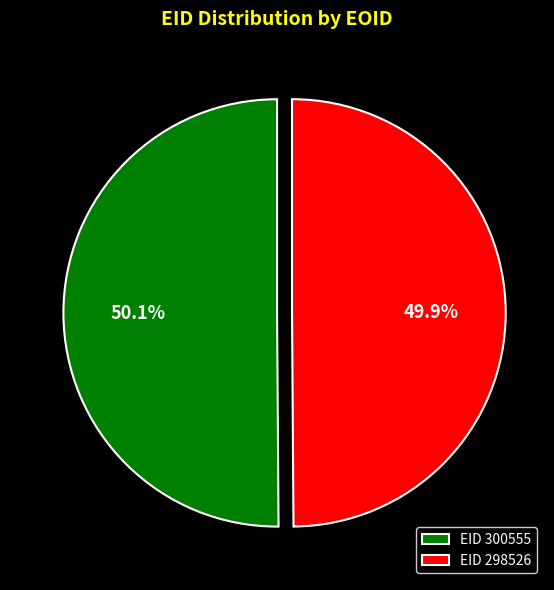

What is the ratio of the value at EID 298526 to the value at EID 300555?

1.0